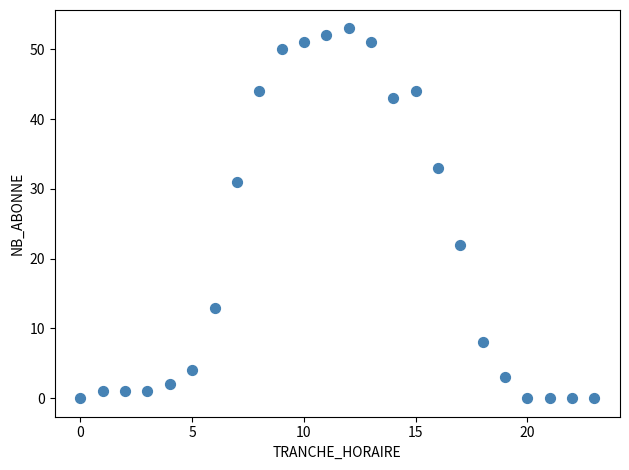

What is the range of Y values (max minus min)?

53